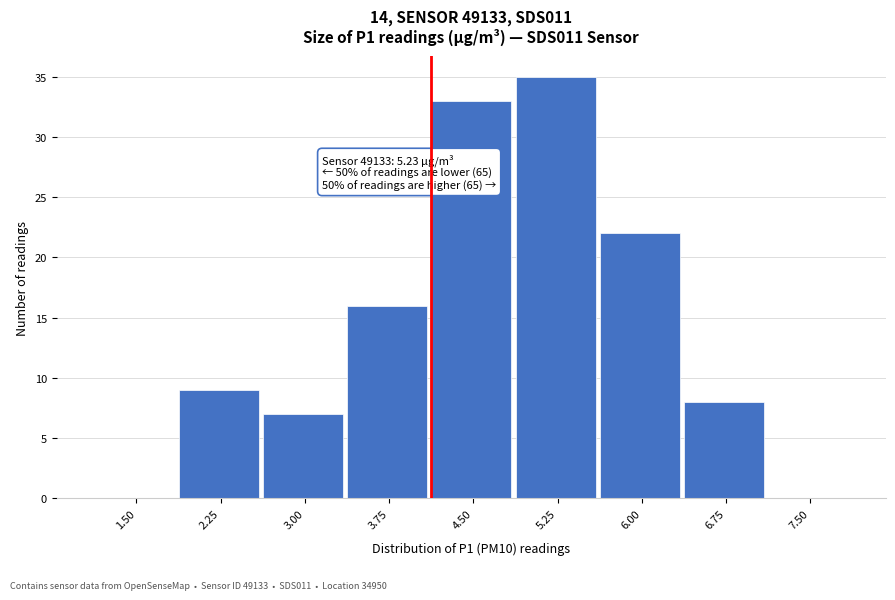

Reading left to right, list all the values displayed in this chart.

1.50=0	2.25=9	3.00=7	3.75=16	4.50=33	5.25=35	6.00=22	6.75=8	7.50=0